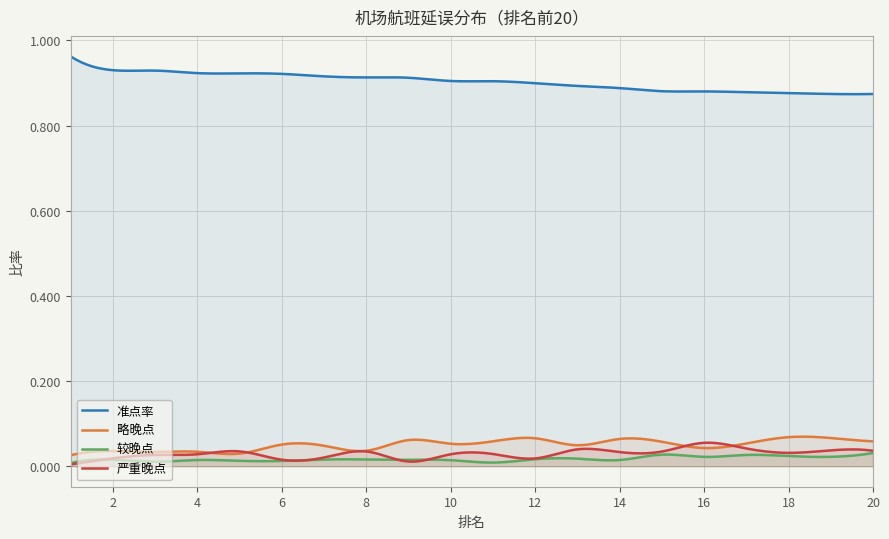

Count the 较晚点 values in the range 0 to 1.

300